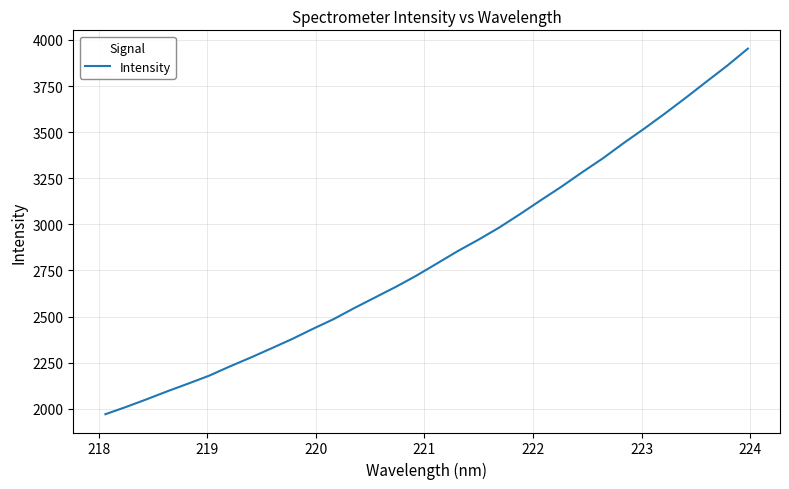

What is the smallest value displayed?

1970.3